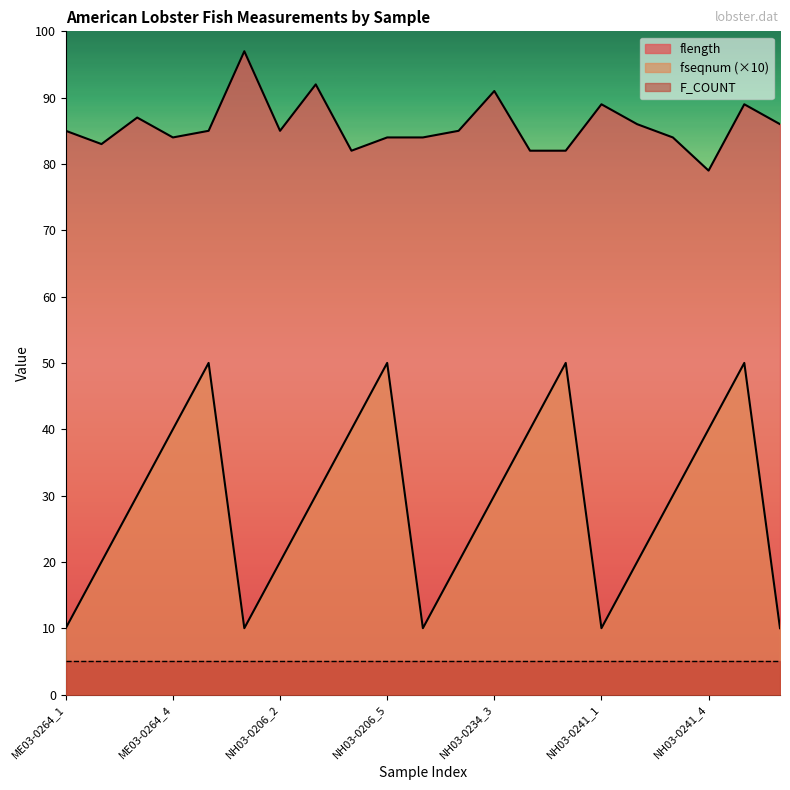

Which series has the largest range (max minus min)?

fseqnum (×10)